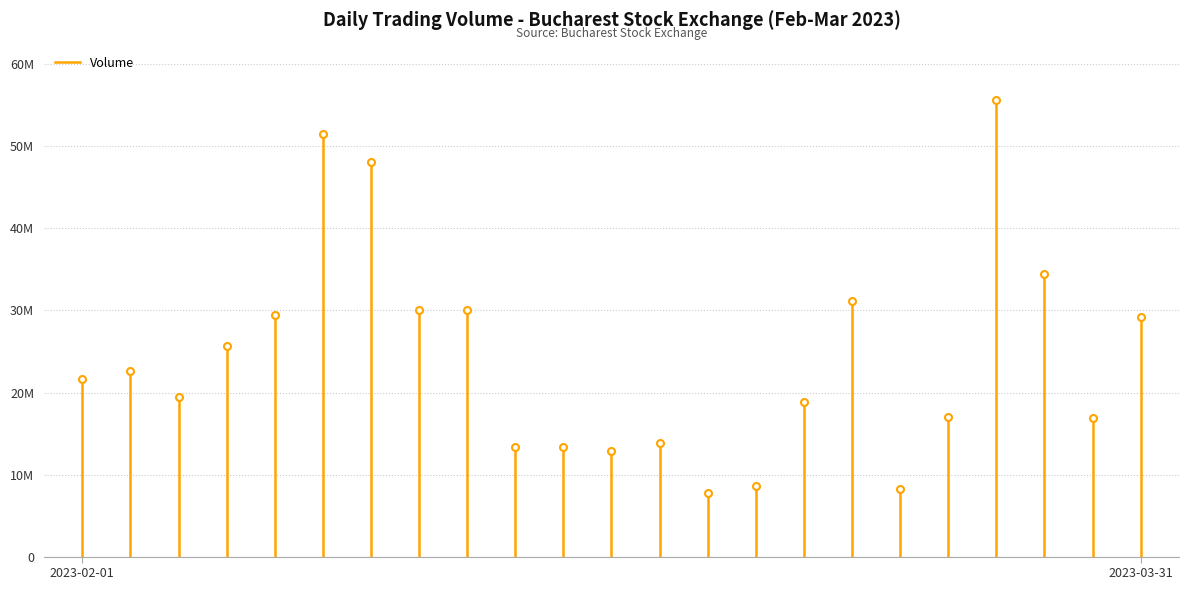

The value at 2023-02-01 is 33352906. True or false?

False